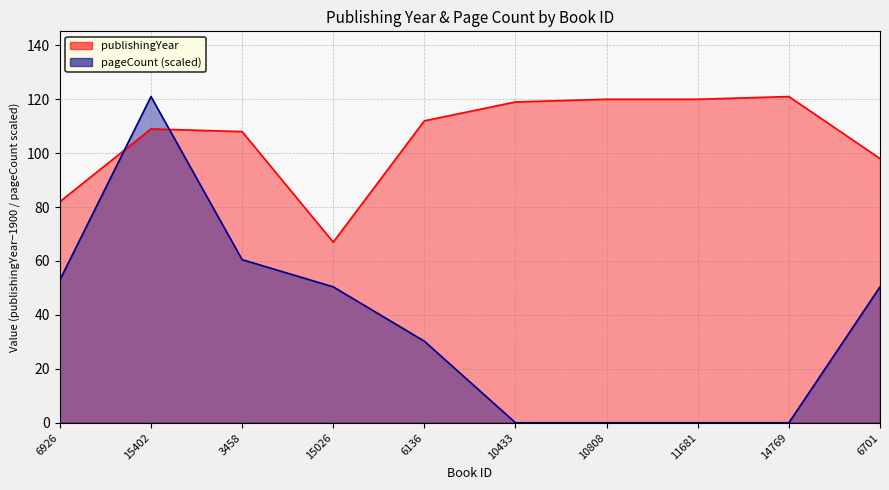

At how many categories does at least one series exceed 75?

9